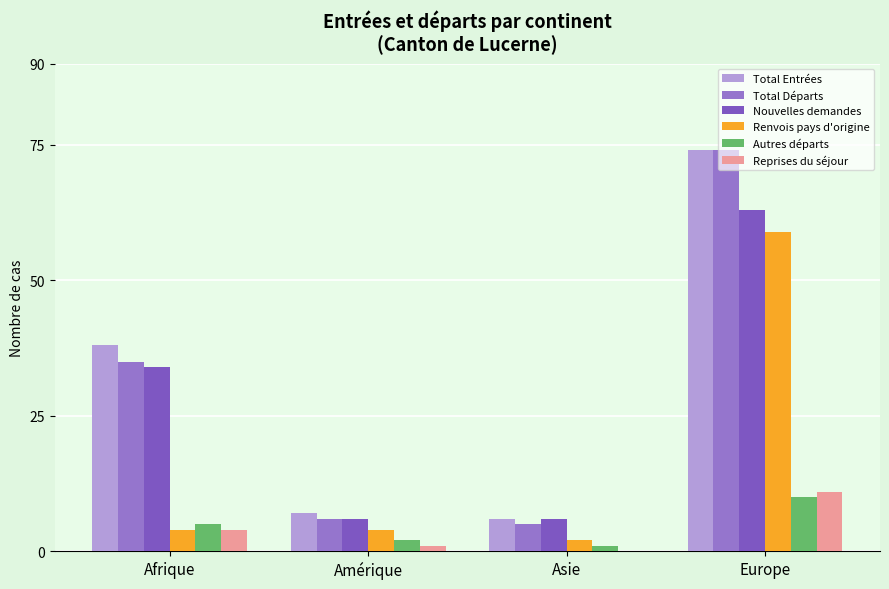

The Autres départs series shows 5 at Afrique. True or false?

True